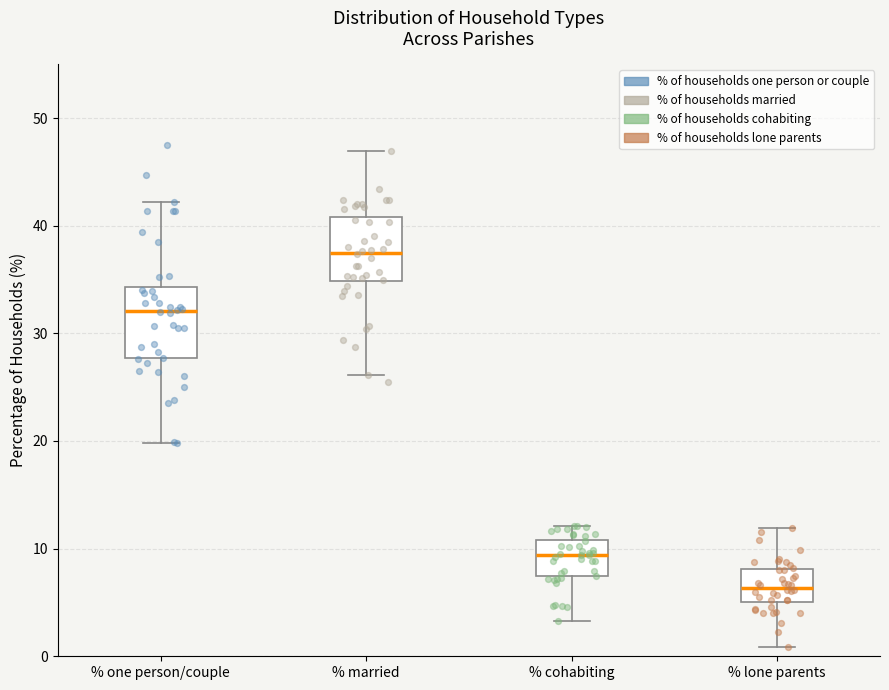

Which box's median line is the highest?

% married